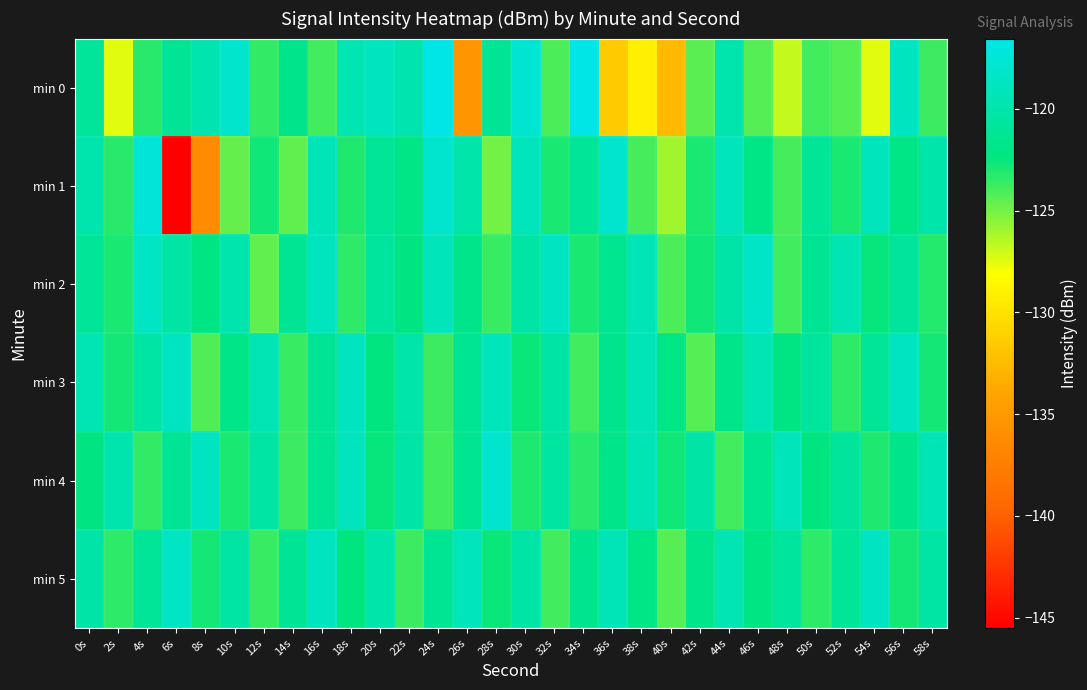

What is the smallest value displayed?

-145.5